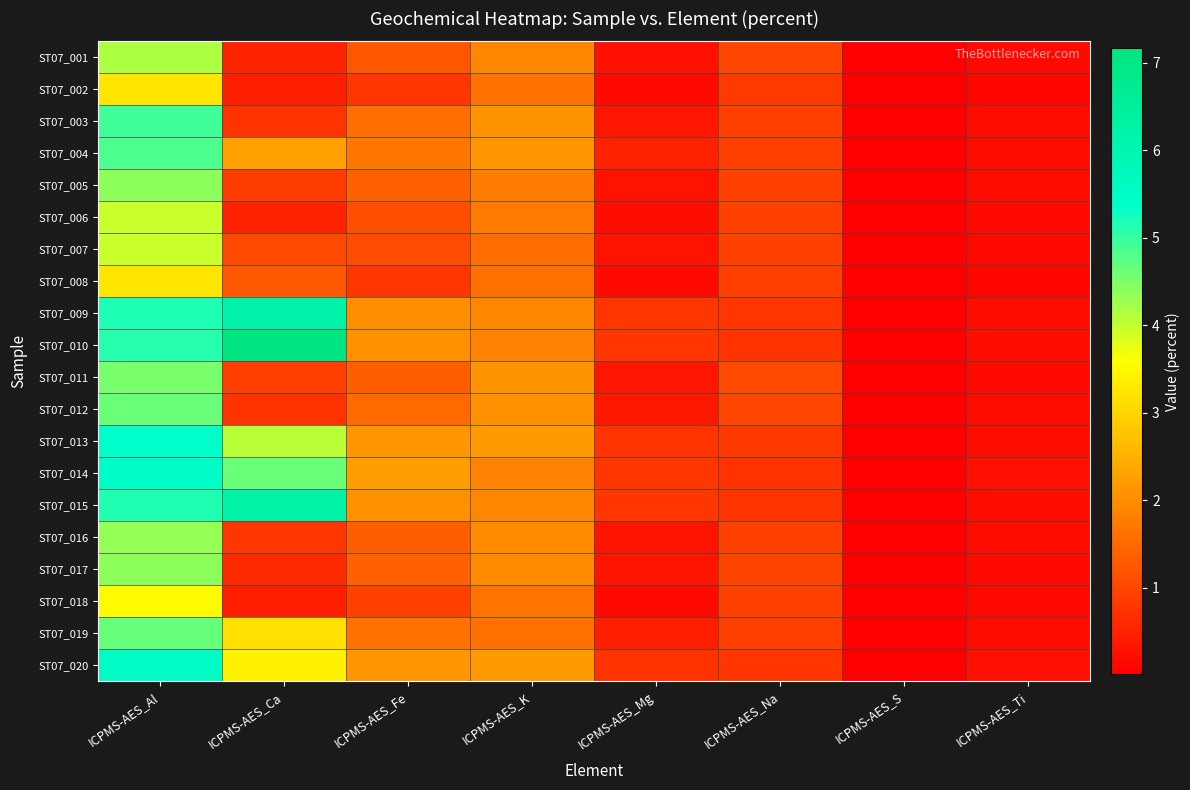

Which series has the largest total across all categories?

ST07_010